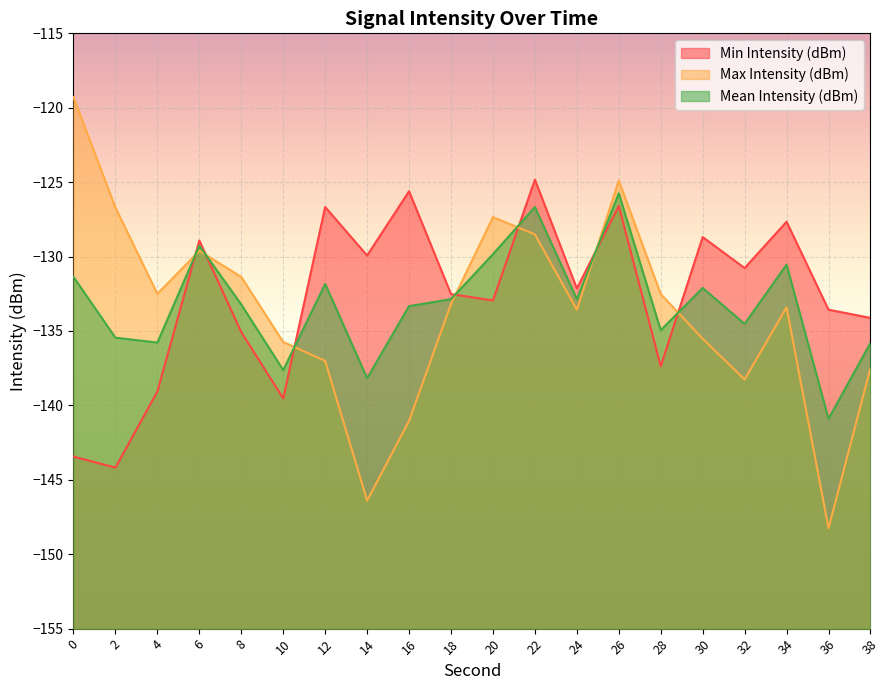

Reading right to left, transcribe all the data shown in this chart.

Min Intensity (dBm): 38=-134.1	36=-133.6	34=-127.7	32=-130.8	30=-128.7	28=-137.4	26=-126.6	24=-132.1	22=-124.8	20=-132.9	18=-132.5	16=-125.6	14=-129.9	12=-126.7	10=-139.5	8=-135.1	6=-128.9	4=-139.1	2=-144.2	0=-143.4
Max Intensity (dBm): 38=-137.5	36=-148.3	34=-133.4	32=-138.3	30=-135.5	28=-132.5	26=-124.9	24=-133.6	22=-128.5	20=-127.3	18=-133.2	16=-141.0	14=-146.4	12=-137.0	10=-135.7	8=-131.4	6=-129.6	4=-132.5	2=-126.7	0=-119.3
Mean Intensity (dBm): 38=-135.8	36=-140.9	34=-130.5	32=-134.5	30=-132.1	28=-134.9	26=-125.8	24=-132.9	22=-126.7	20=-129.8	18=-132.9	16=-133.3	14=-138.2	12=-131.8	10=-137.6	8=-133.2	6=-129.3	4=-135.8	2=-135.4	0=-131.4